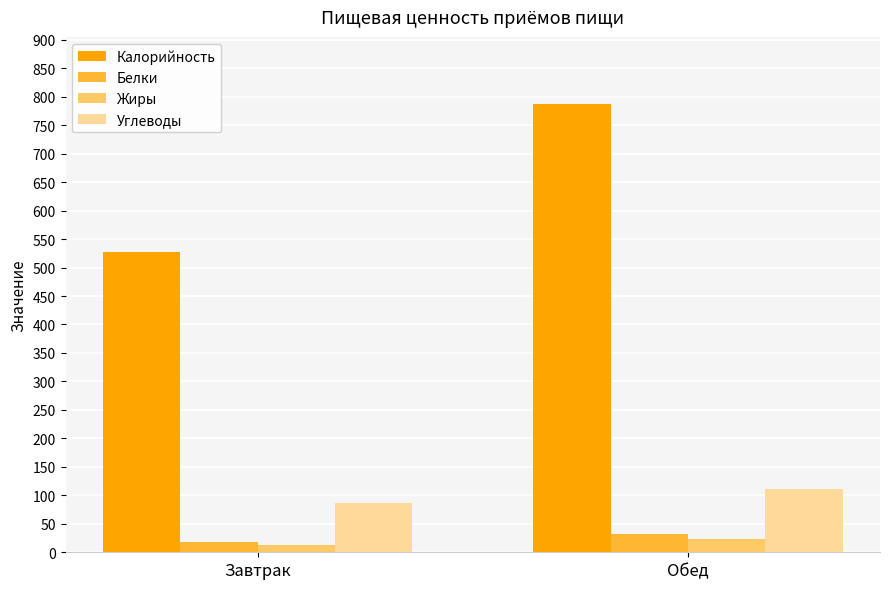

What value does the Углеводы series have at Завтрак?

86.1